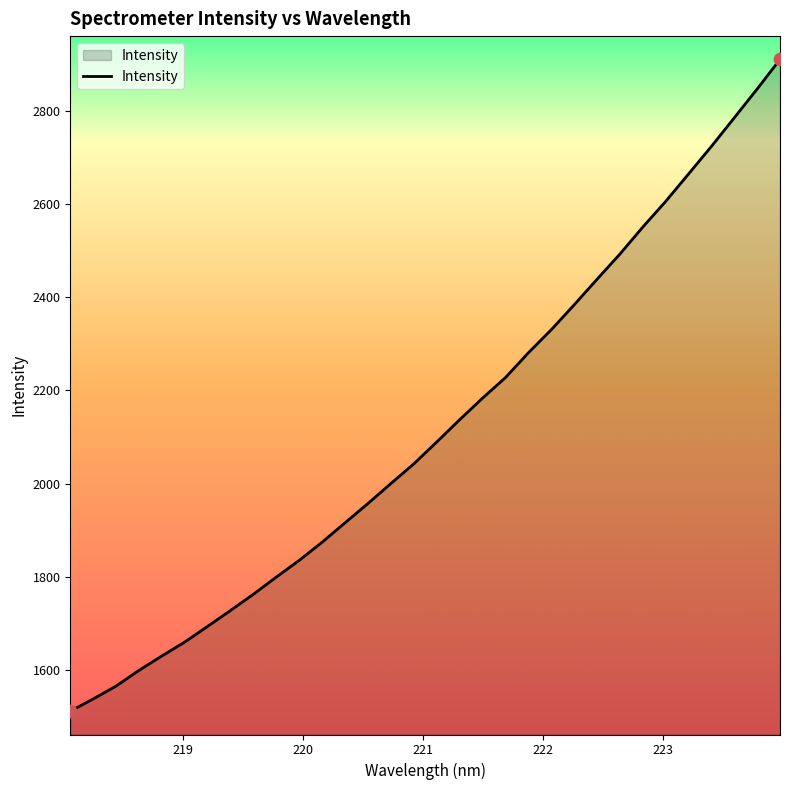

What is the difference between the maximum and minimum values?

1399.2